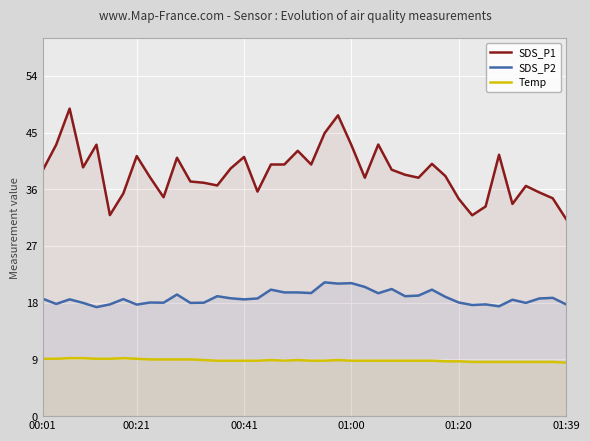

How many interior local valleys does the SDS_P2 series have?

13